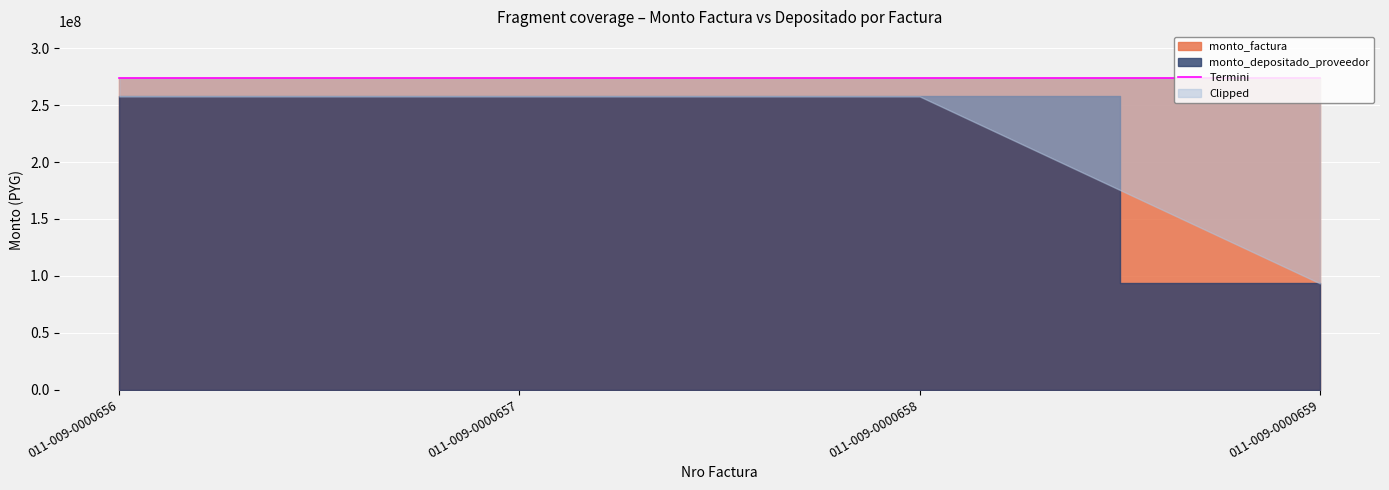

The monto_depositado_proveedor series shows 93378245 at 011-009-0000659. True or false?

True